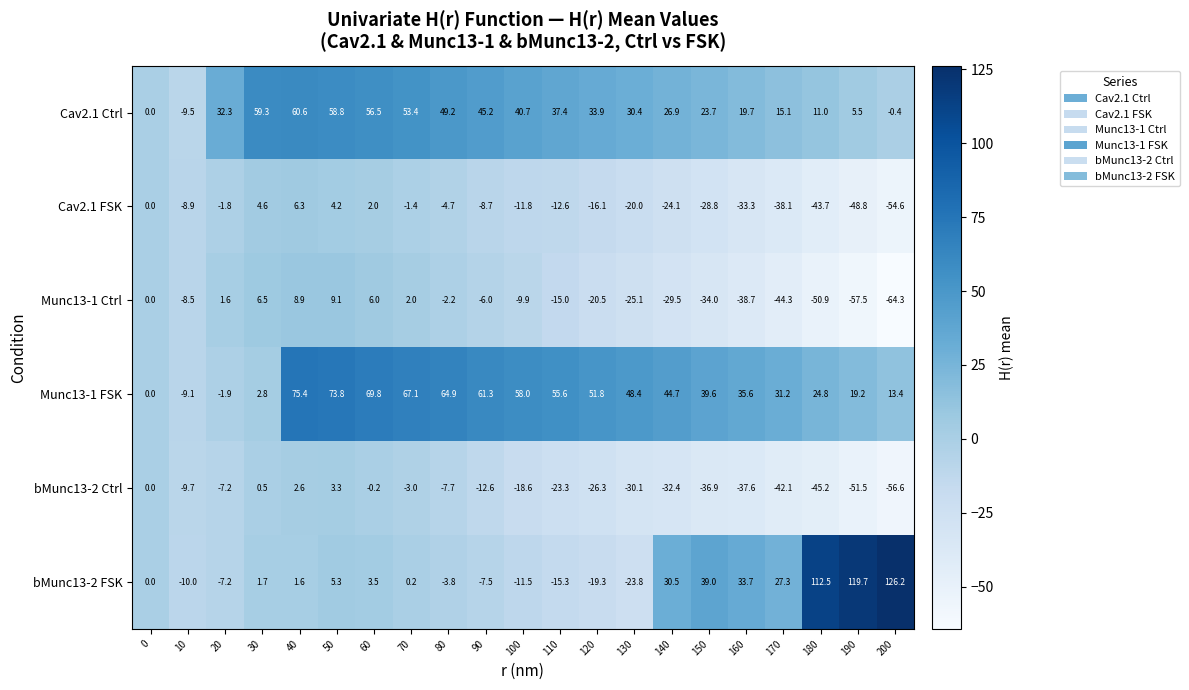

How many data points does each series have?

21